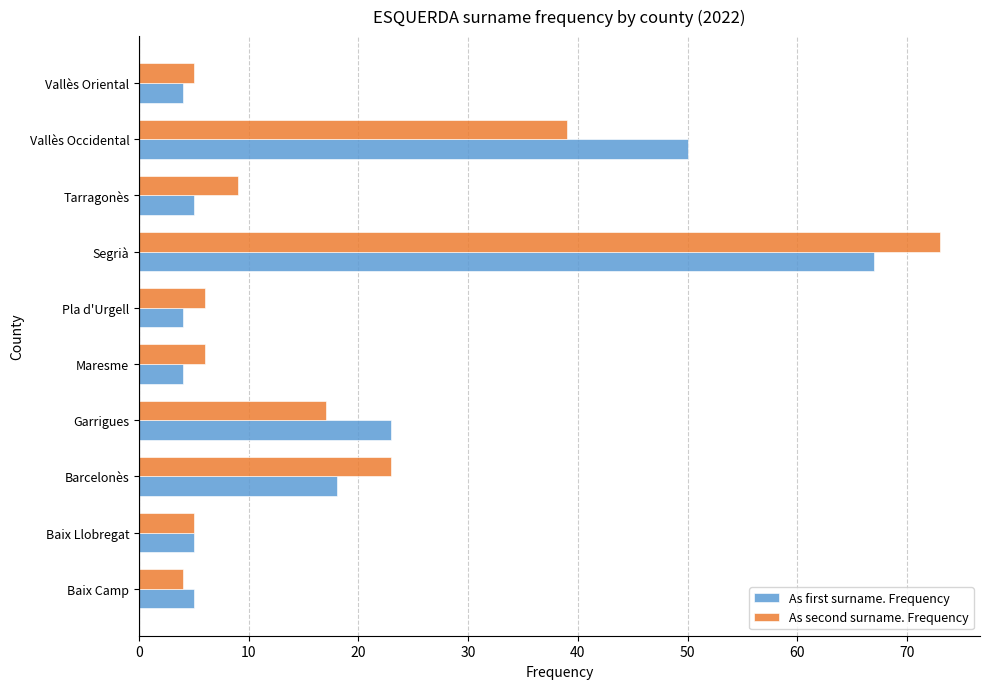

True or false: As second surname. Frequency has a value of 73 at Segrià.

True